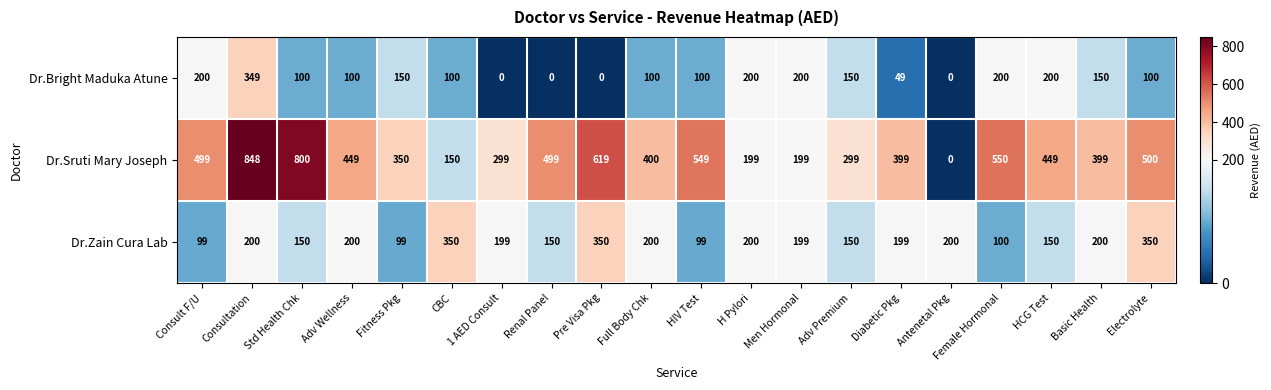

What is the sum of the Dr.Bright Maduka Atune values at Basic Health and Full Body Chk?

250